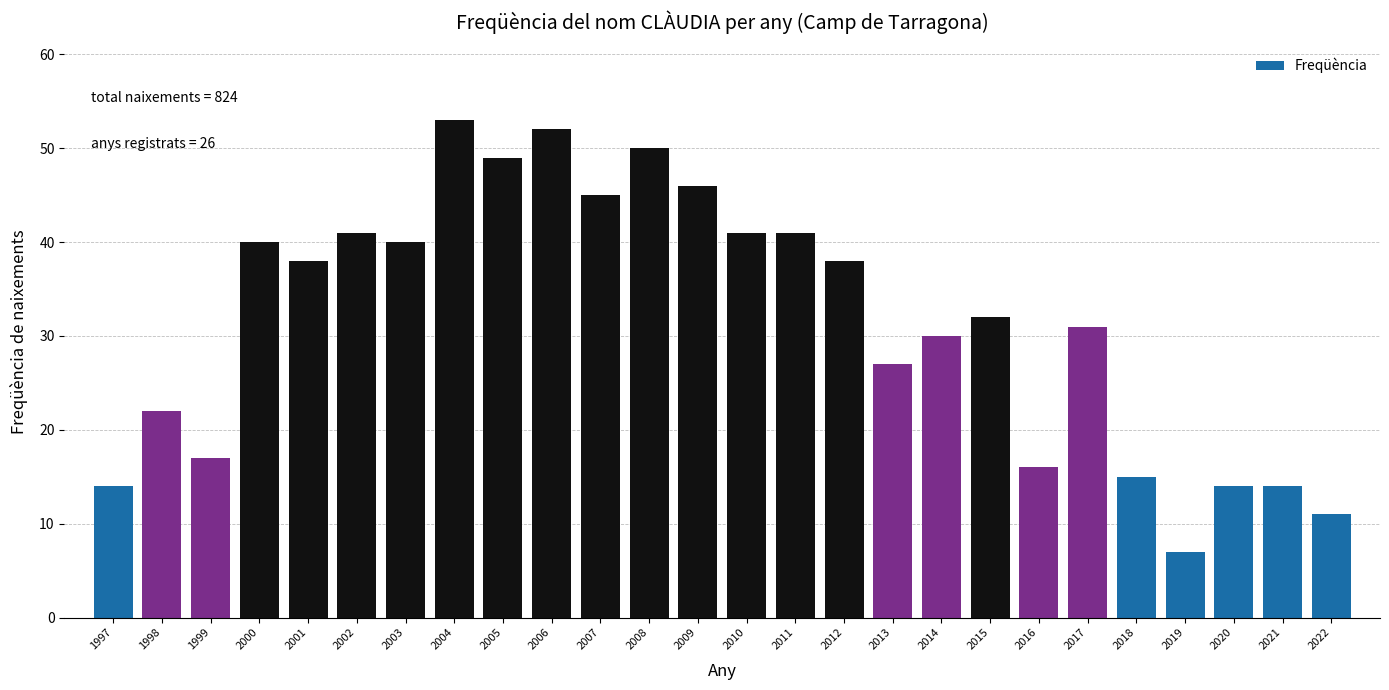

Reading left to right, transcribe all the data shown in this chart.

14	22	17	40	38	41	40	53	49	52	45	50	46	41	41	38	27	30	32	16	31	15	7	14	14	11